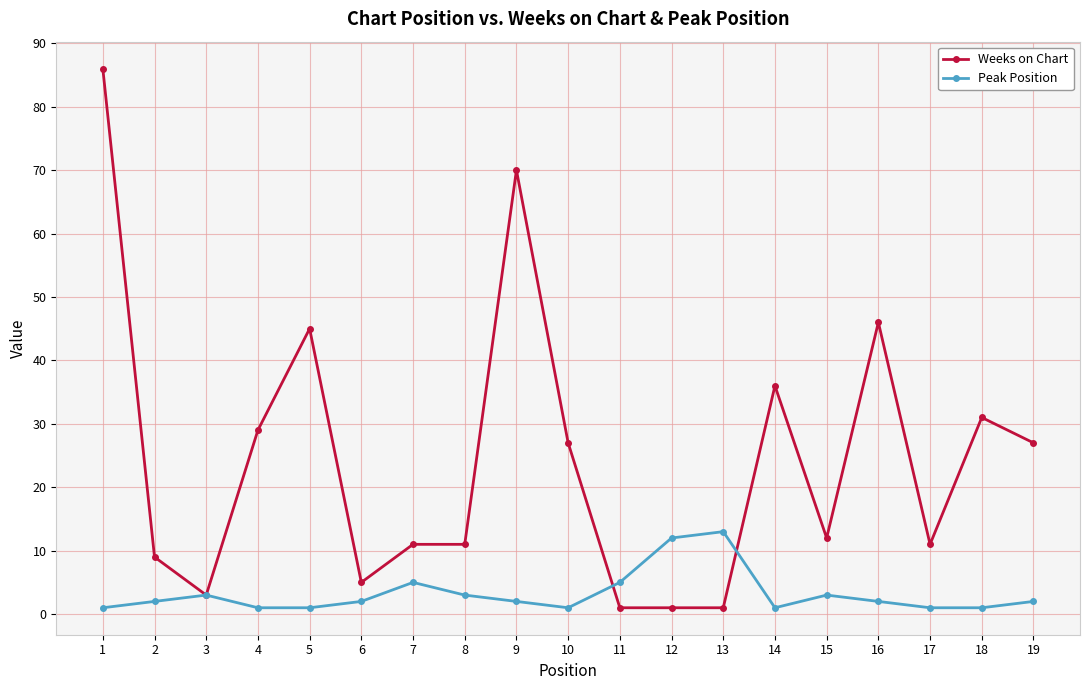

Is it true that Weeks on Chart equals 46 at 19?

False